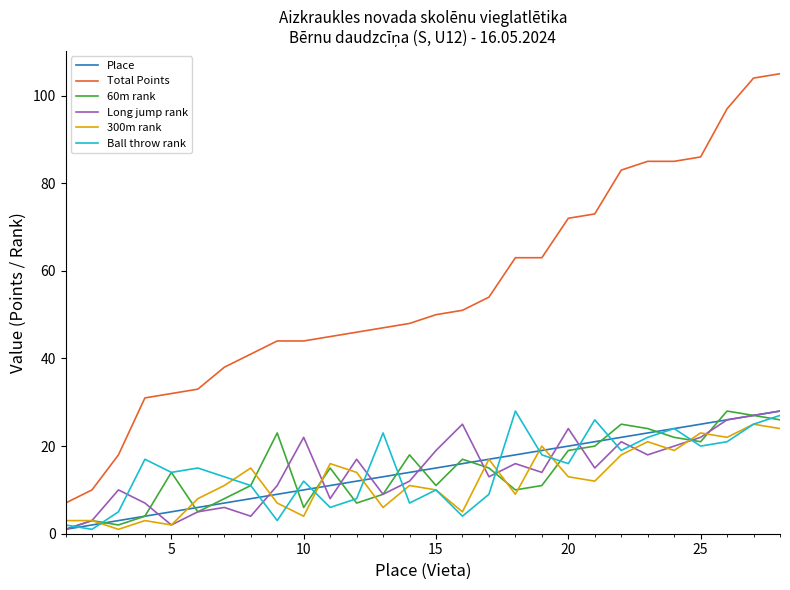

Which series has the largest total across all categories?

Total Points